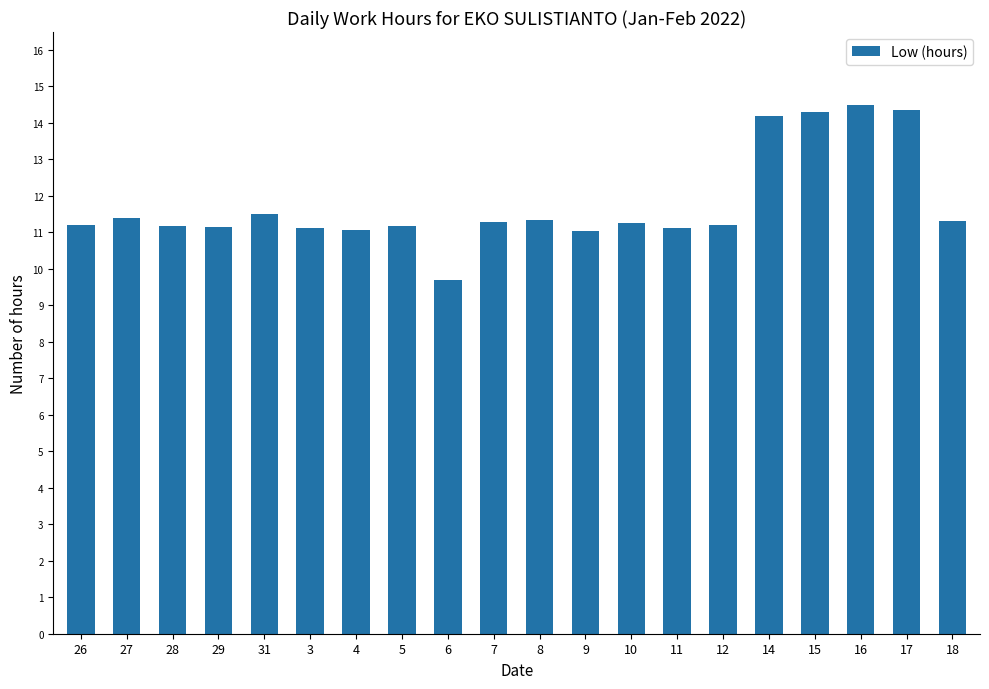

Is it true that the value at 12 is 5.0?

False